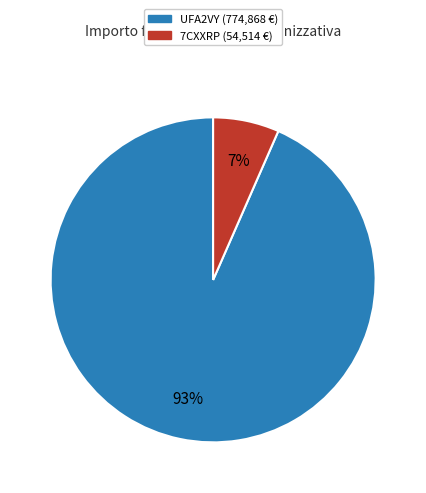

How many segments does this pie chart have?

2